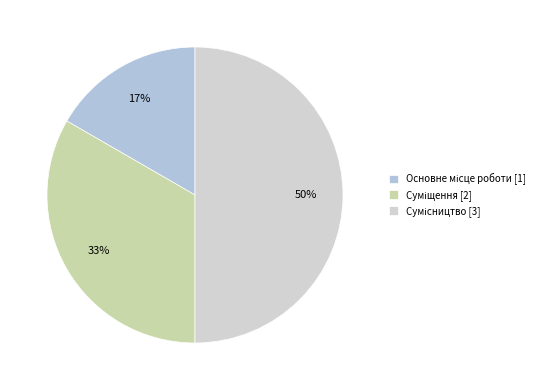

Which category has the biggest portion of the pie?

Сумісництво